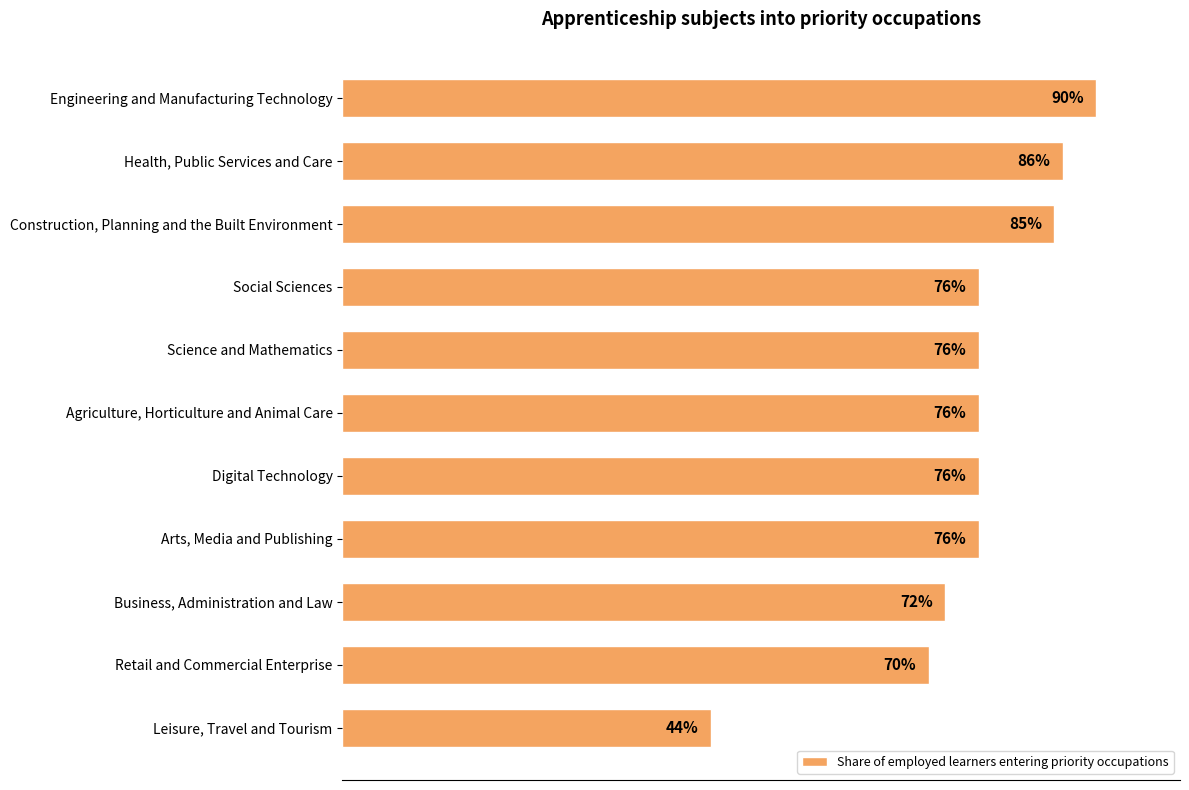

What is the label of the 10th bar from the bottom?

Health, Public Services and Care